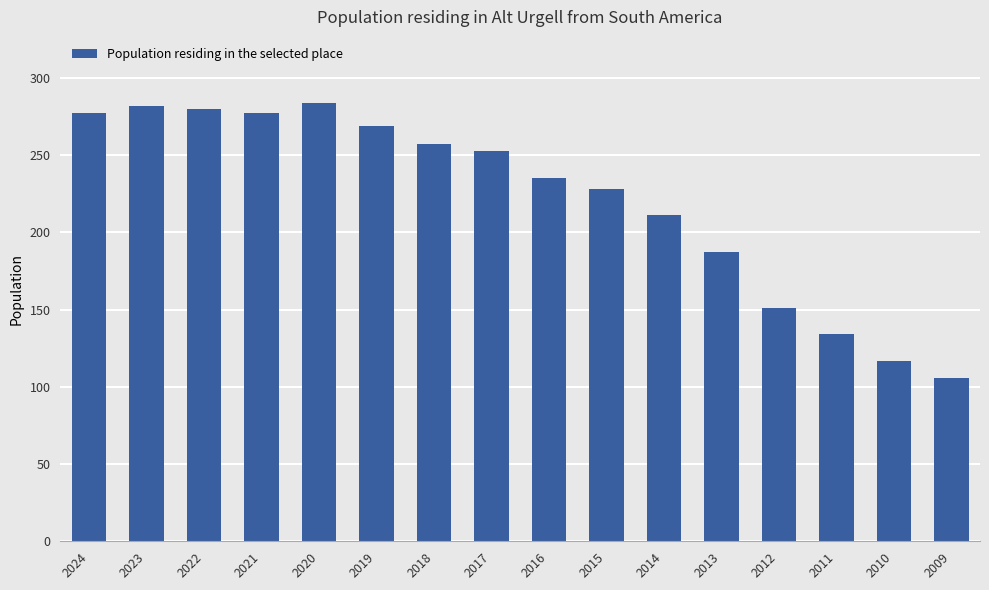

Does the chart contain any negative values?

No